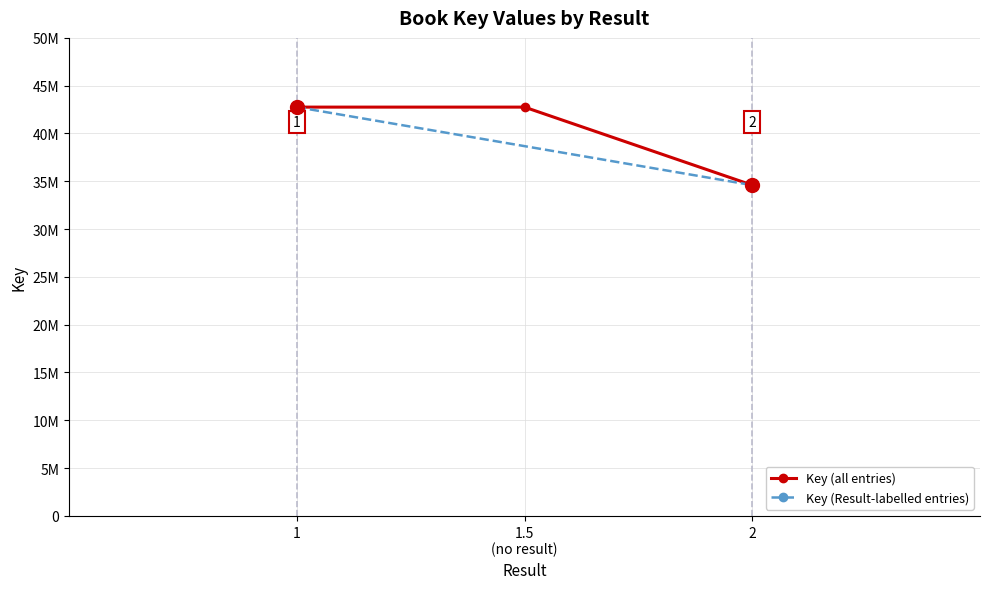

How many data points are less than 42758358?

1